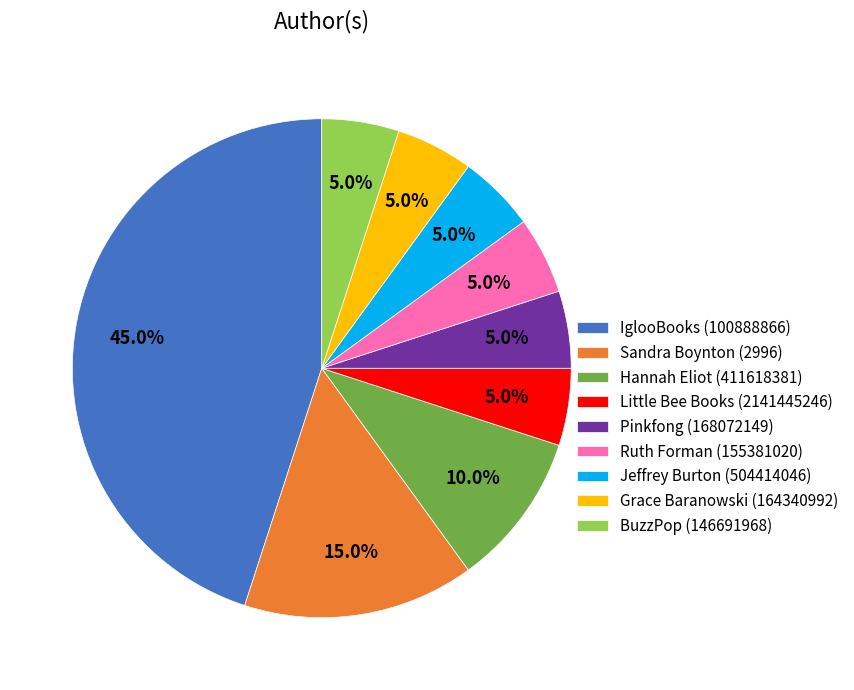

To the nearest percent, what portion does IglooBooks (100888866) represent?

45%